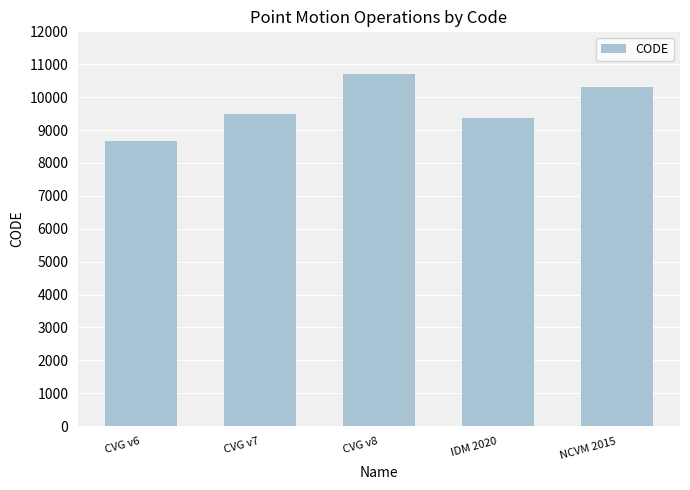

What is the average value?

9713